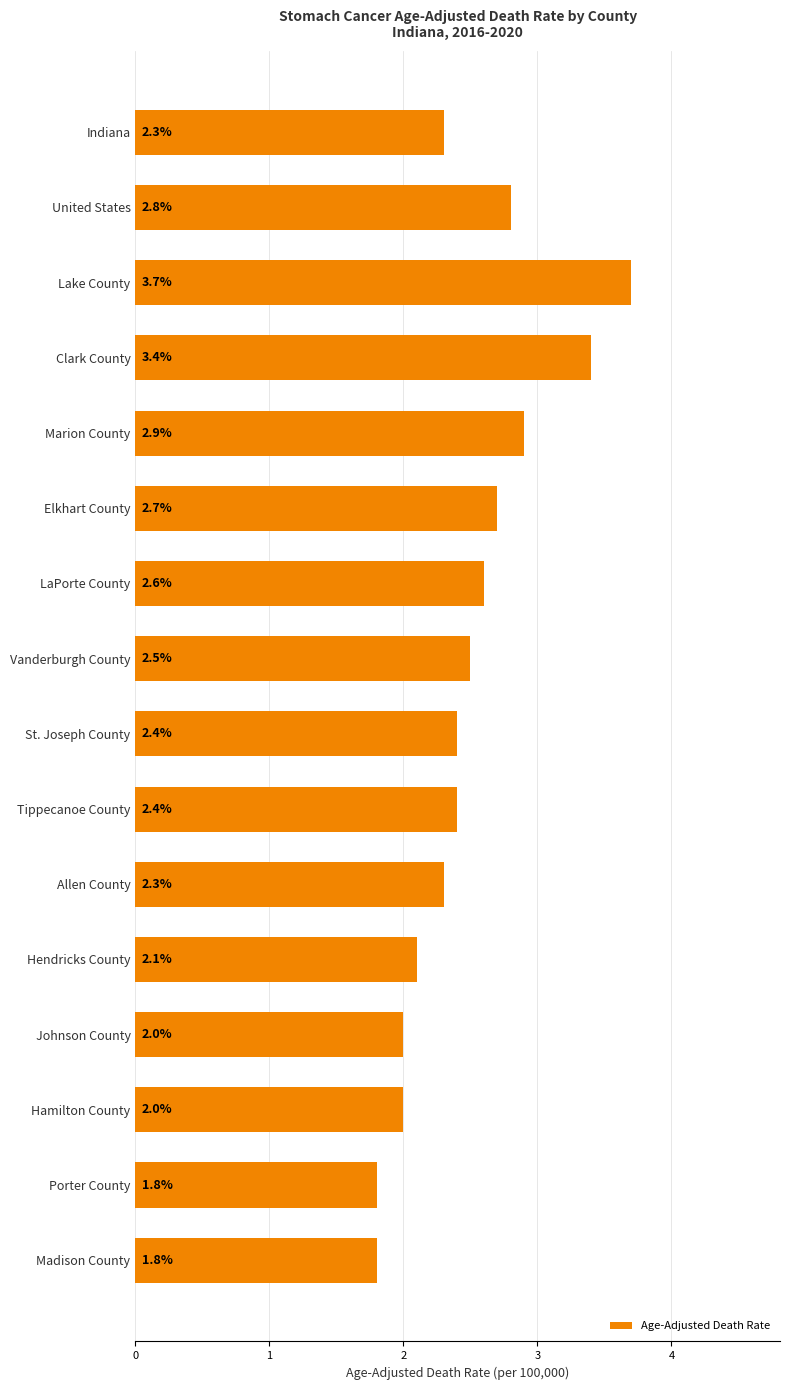

Which has a higher value, Hendricks County or Allen County?

Allen County